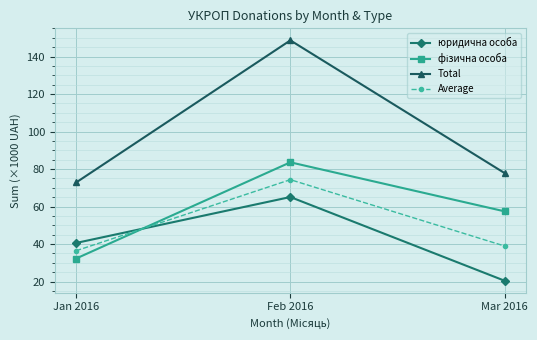

How many values in the юридична особа series are below 40?

1